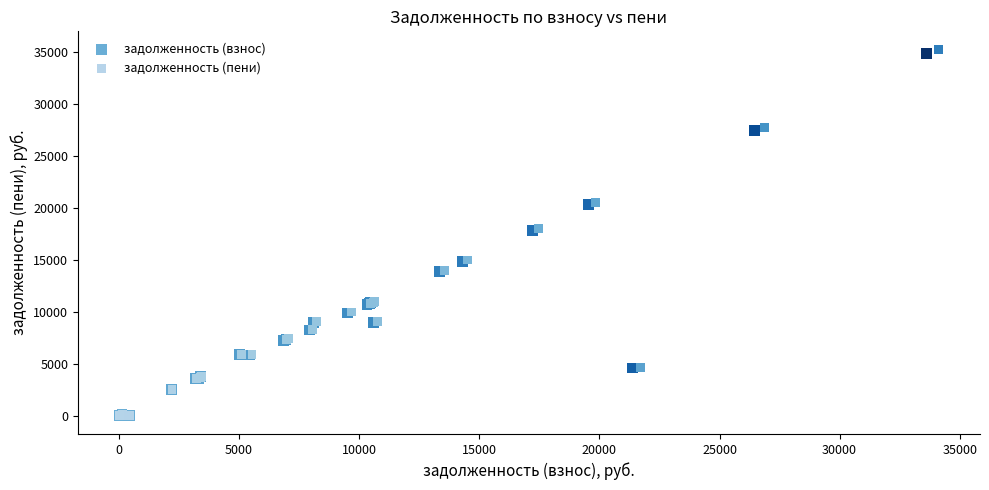

Which series has the largest Y range (max minus min)?

задолженность (пени)